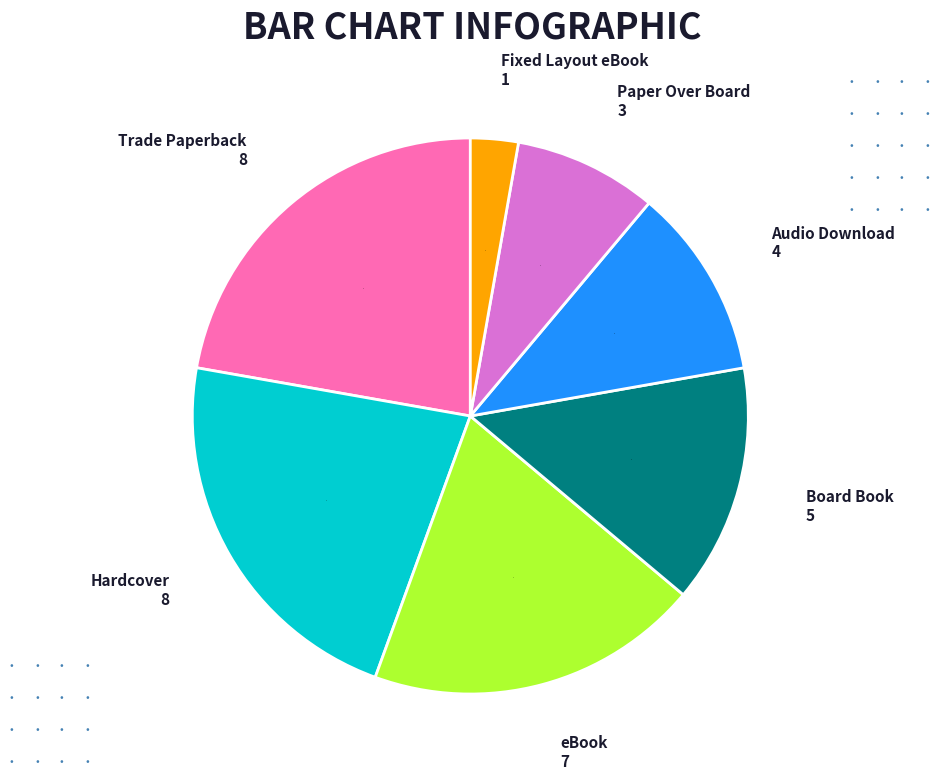

Count the number of slices in the pie.

7